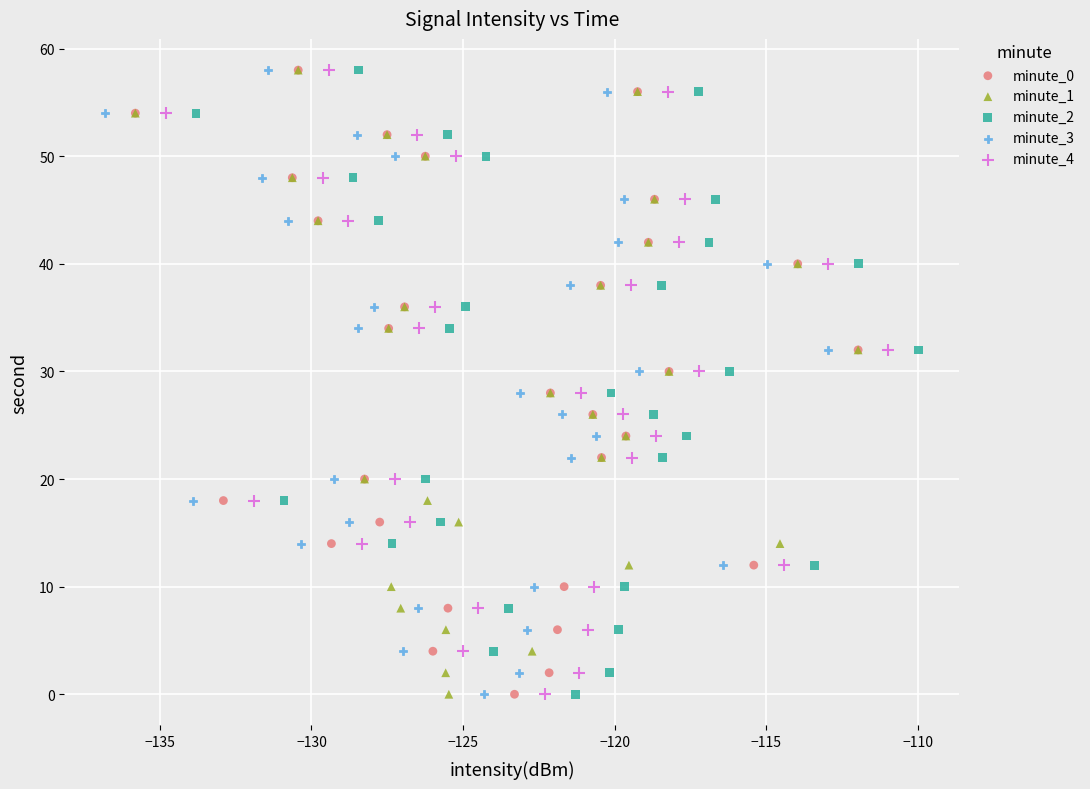

What are all the series names shown in the legend?

minute_0, minute_1, minute_2, minute_3, minute_4